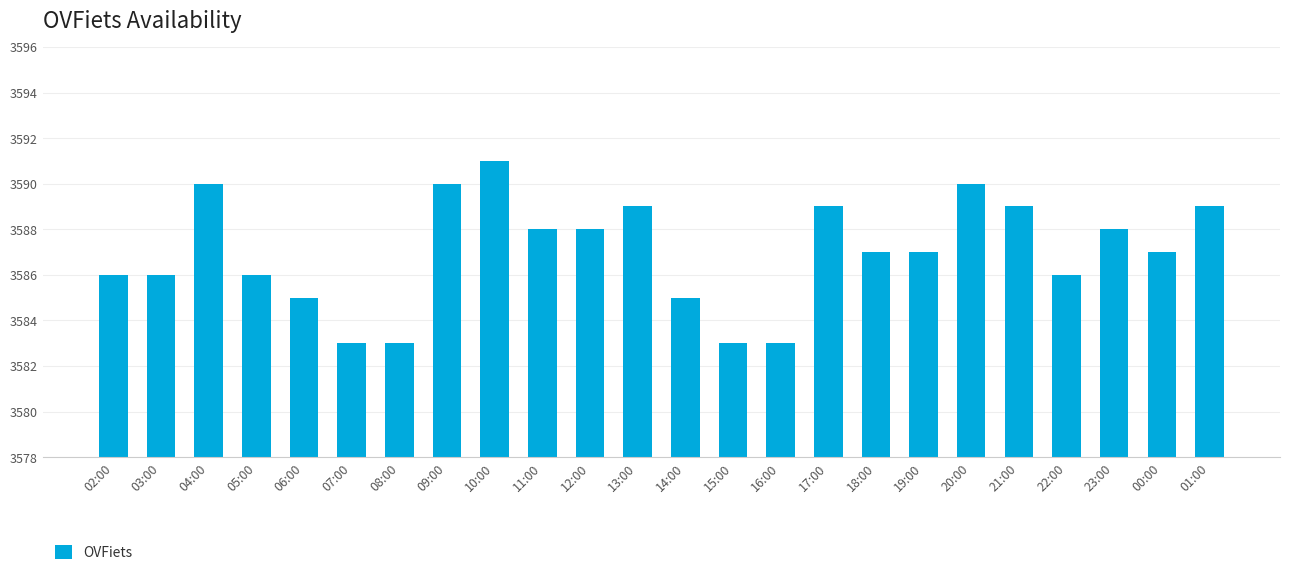

What position from the right is 23:00?

3